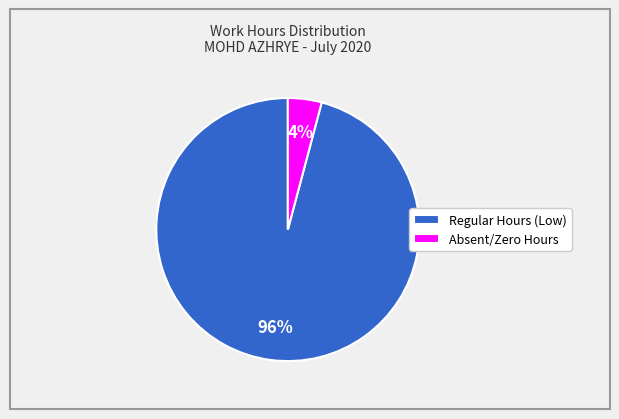

Which category has the smallest portion of the pie?

Absent/Zero Hours